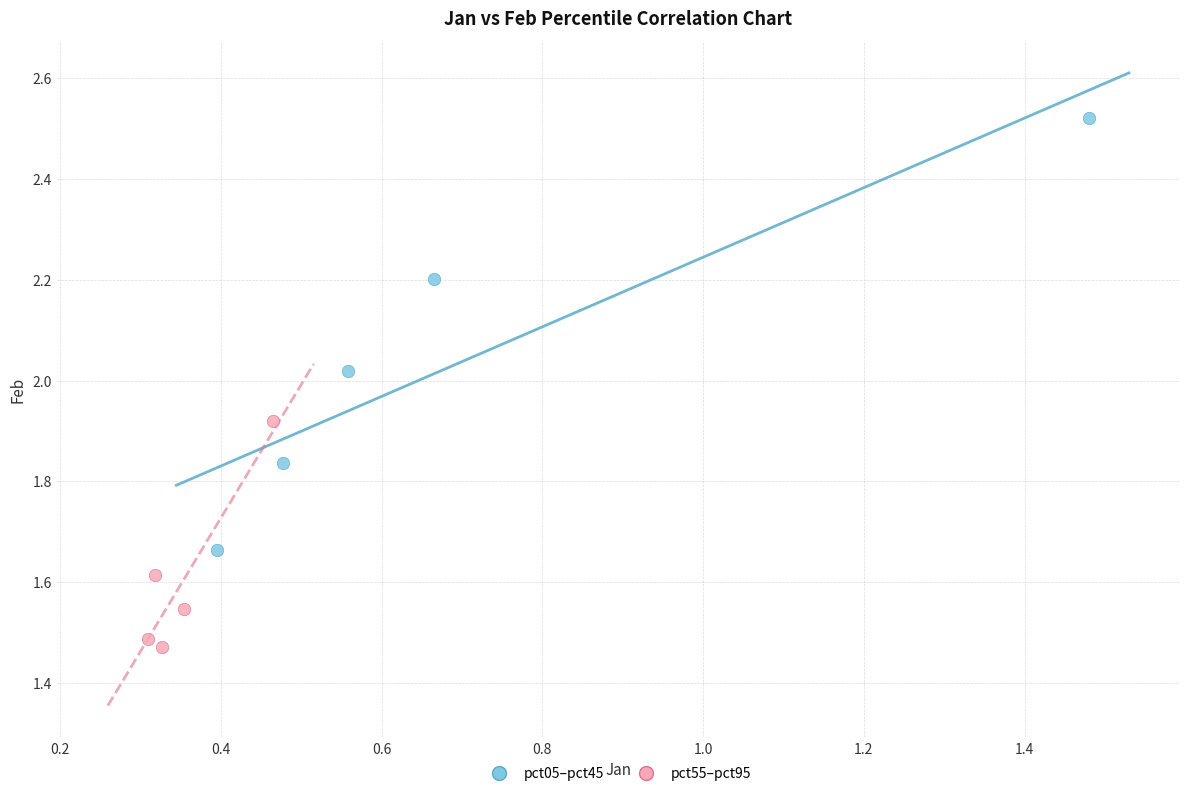

Which series contains the lowest Y value?

pct55–pct95